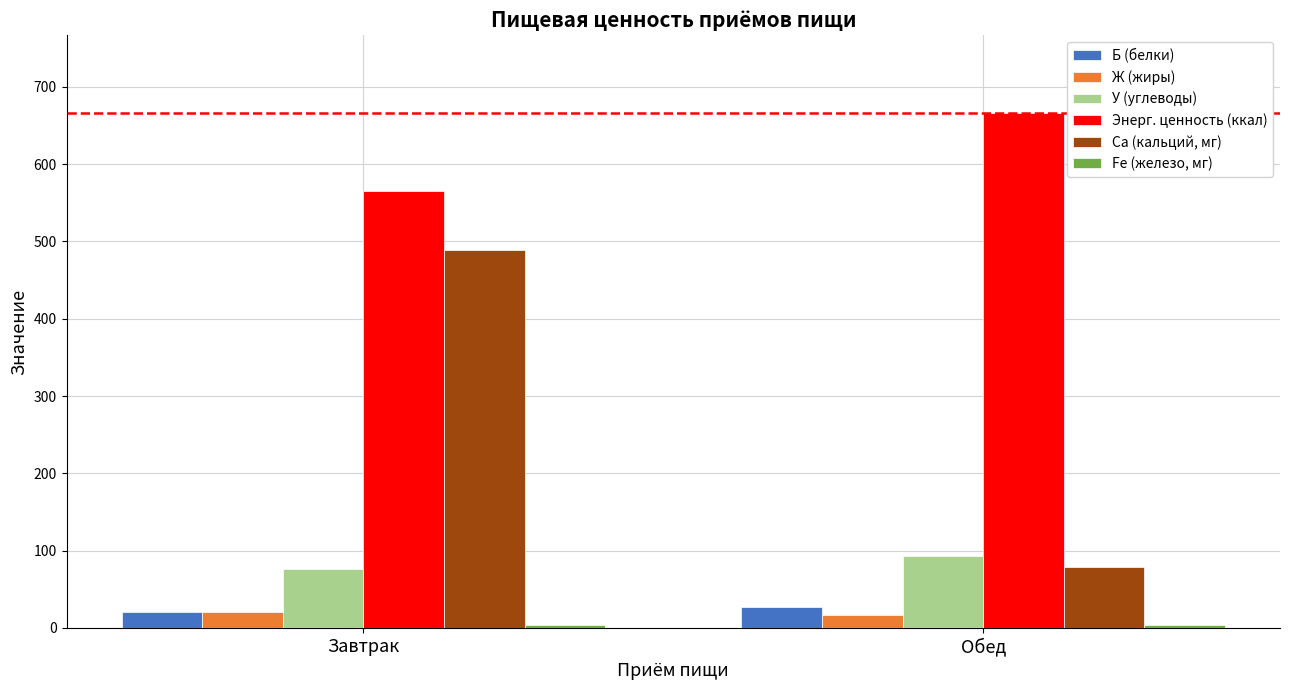

What is the sum of all Энерг. ценность (ккал) values?

1231.9